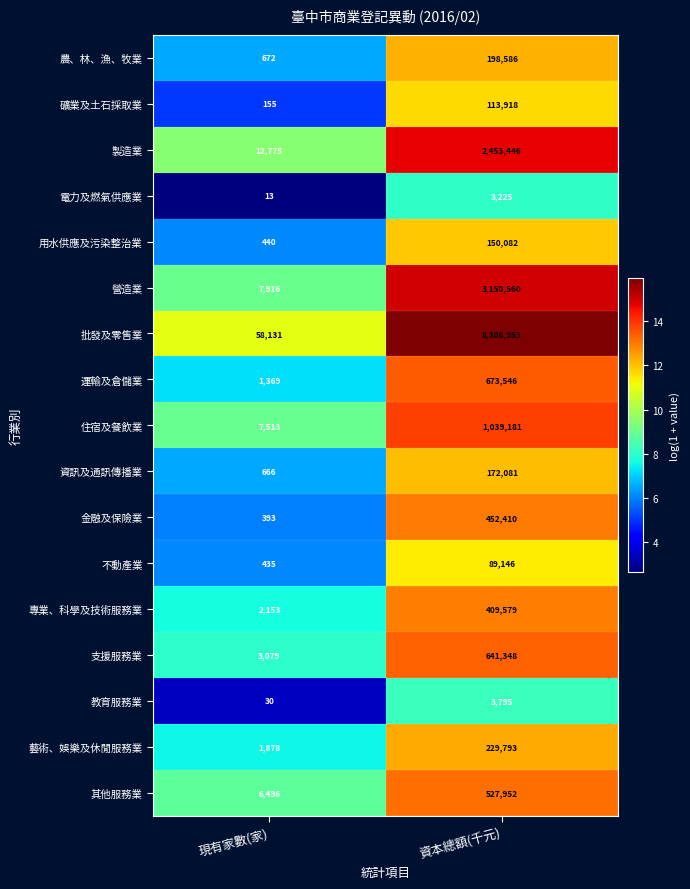

True or false: 運輸及倉儲業 has a value of 143504 at 資本總額(千元).

False